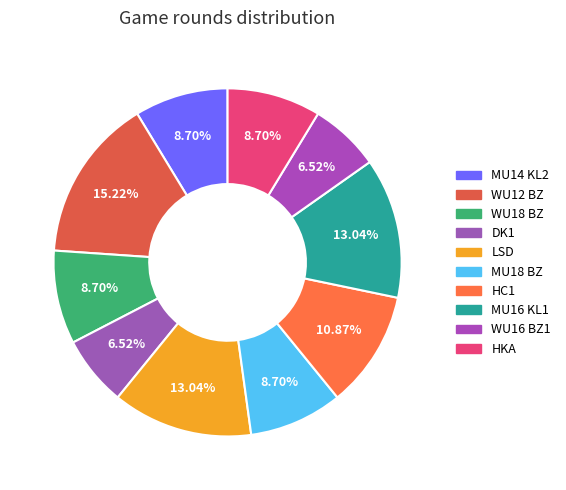

How much of the chart is everything except MU14 KL2?

91.3%